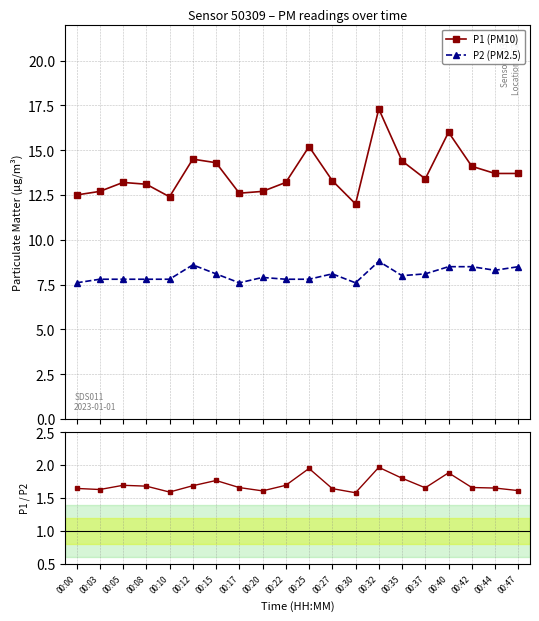

At how many categories does at least one series exceed 8?

20